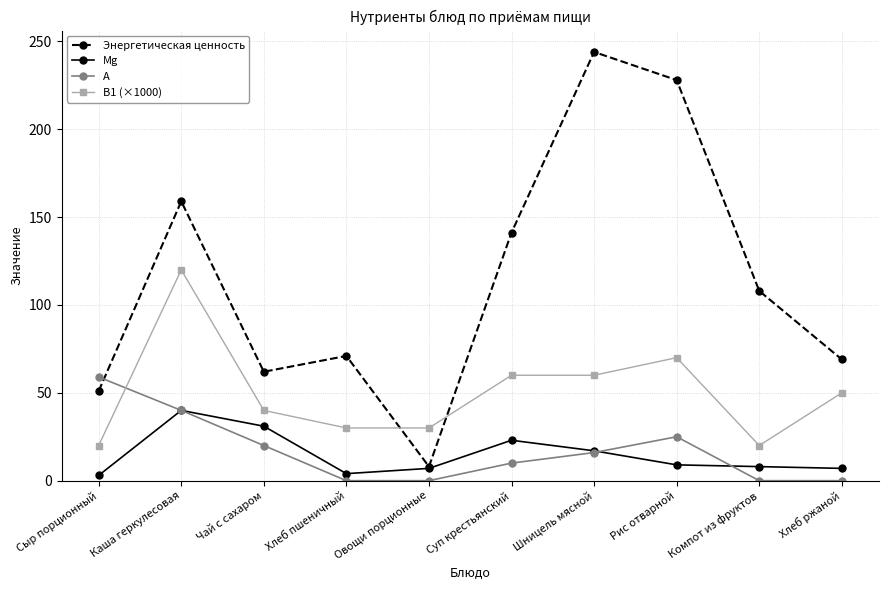

Rank the series at Хлеб пшеничный from lowest to highest value.

А, Mg, В1 (×1000), Энергетическая ценность